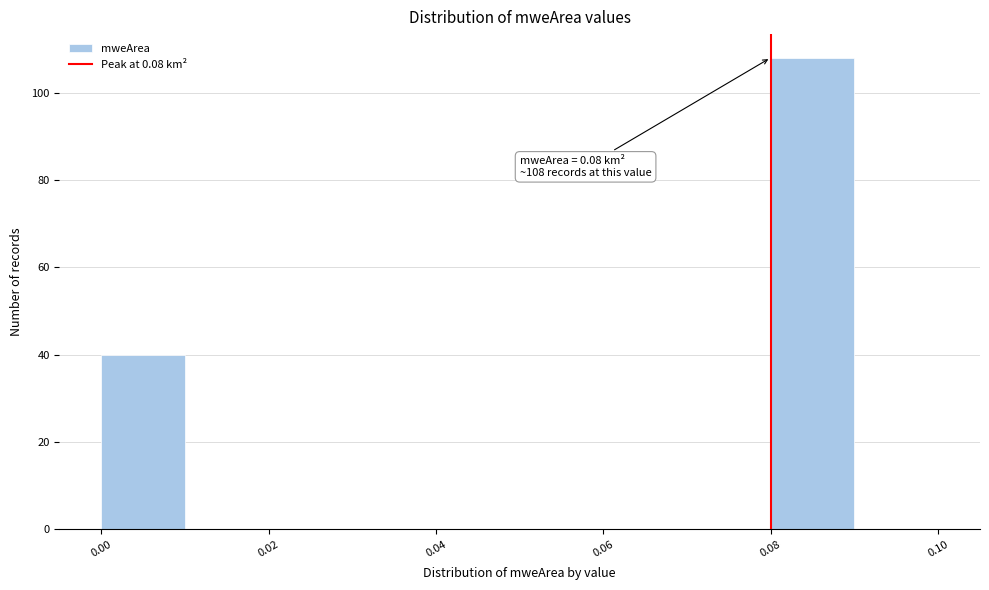

Which range on the x-axis has the tallest bar?

0.08 to 0.09